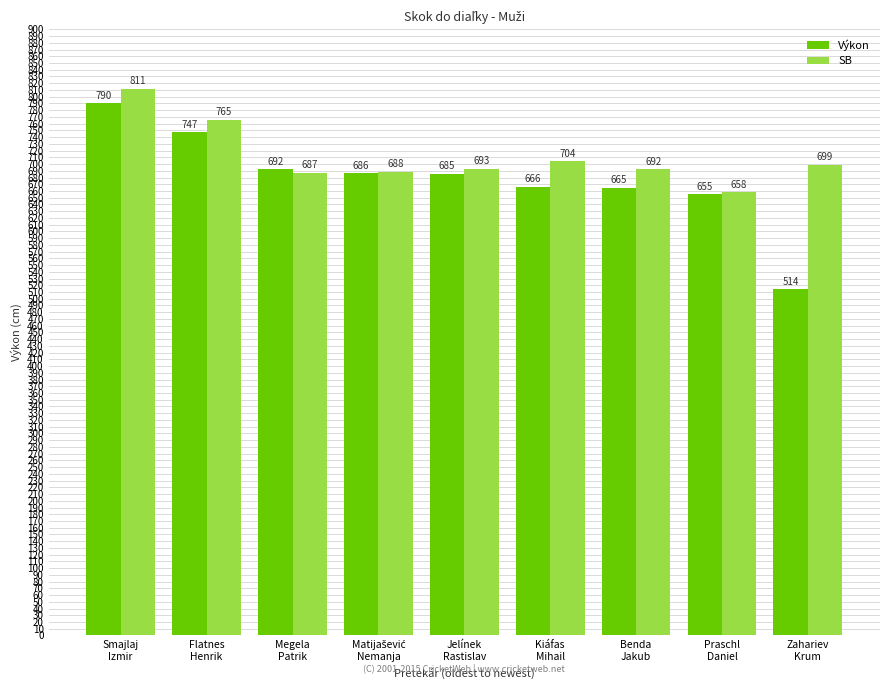

What value does the Výkon series have at Smajlaj
Izmir, to the nearest 10?

790